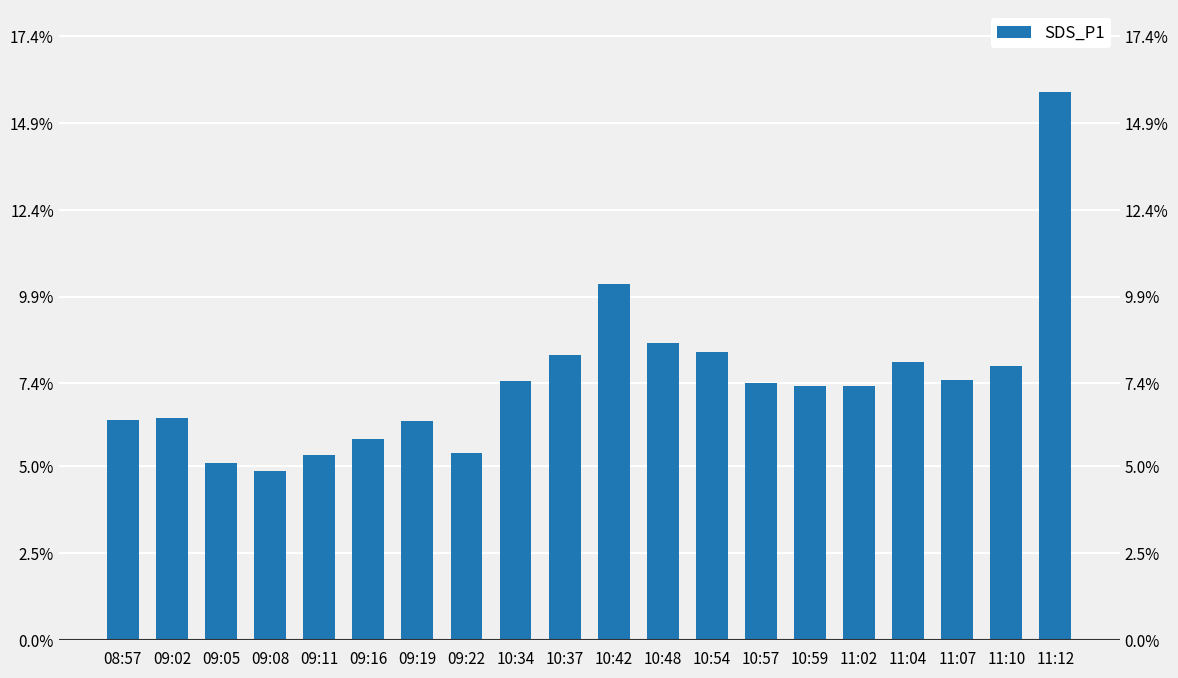

Are the bars horizontal?

No